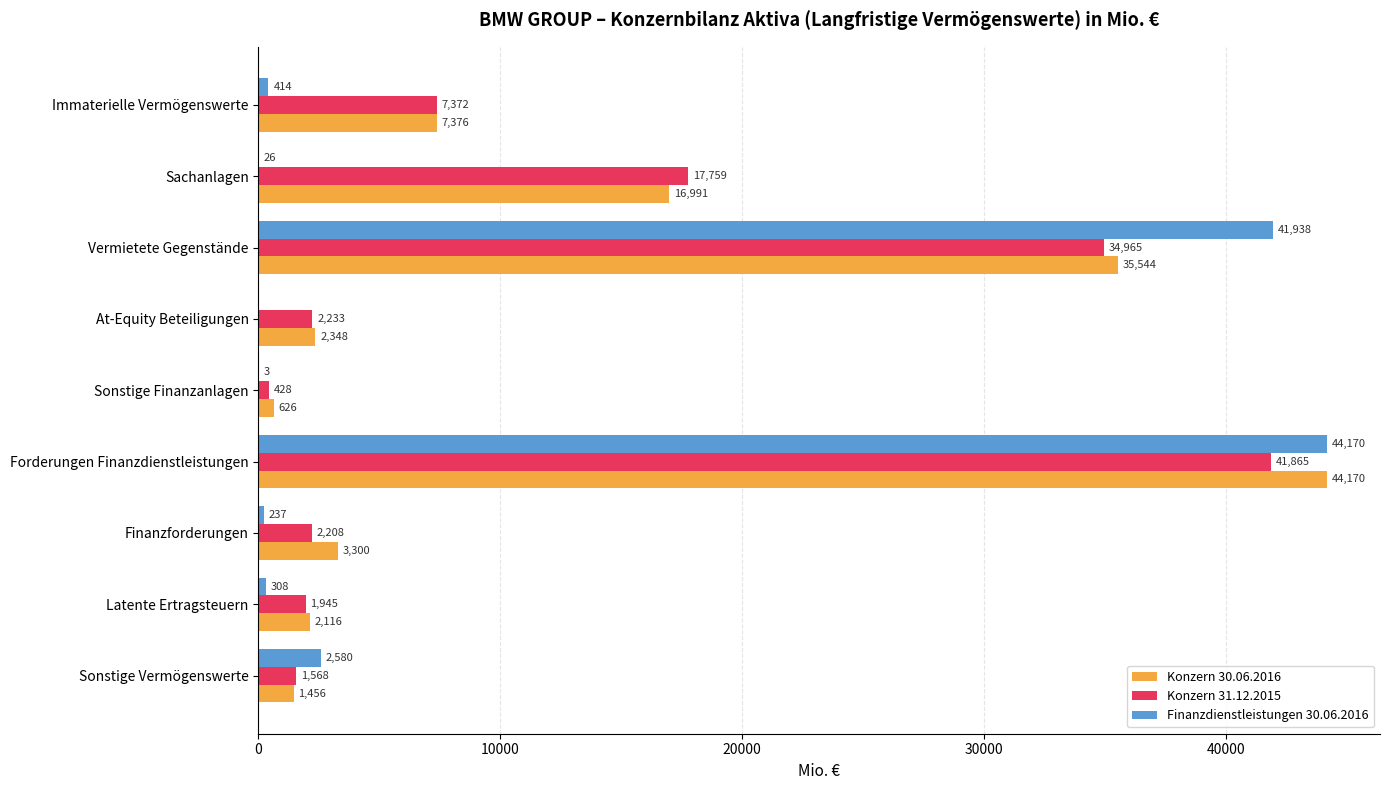

What is the sum of the Finanzdienstleistungen 30.06.2016 values at Vermietete Gegenstände and Sonstige Vermögenswerte?

44518